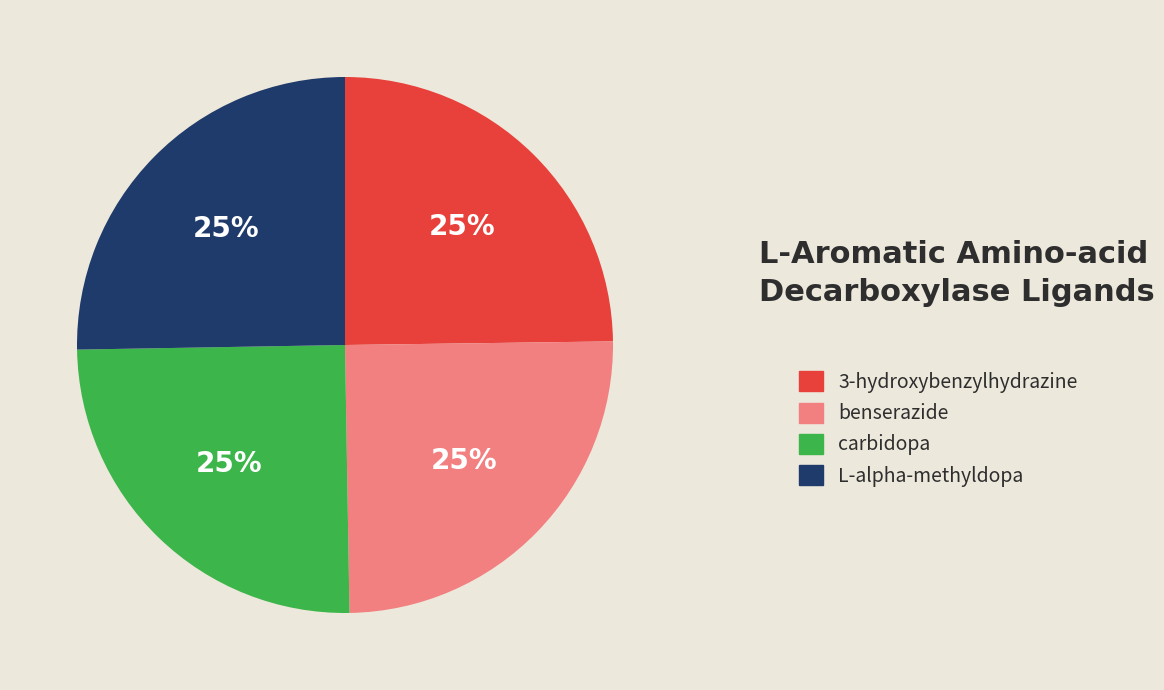

To the nearest percent, what portion does carbidopa represent?

25%